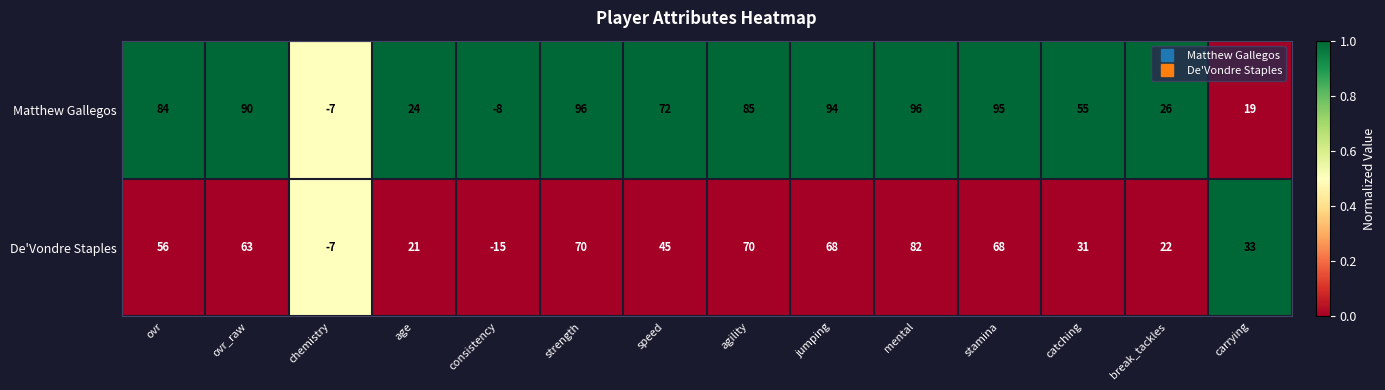

Is it true that De'Vondre Staples equals -7 at chemistry?

True